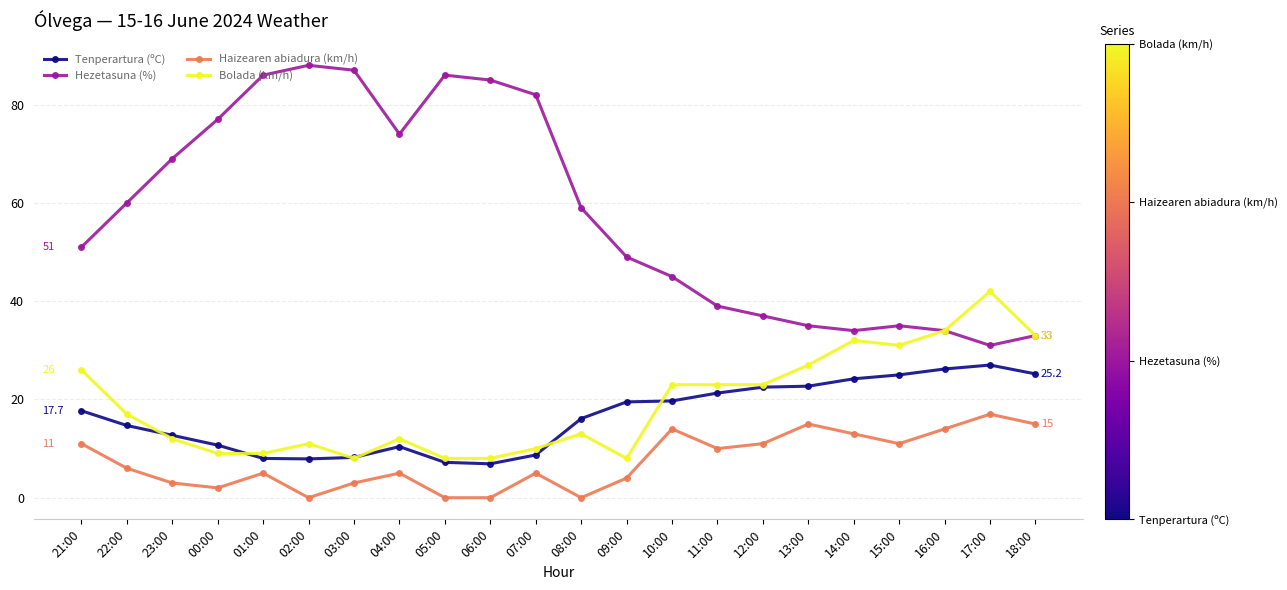

What is the difference between the Tenperartura (ºC) values at 10:00 and 00:00?

9.0